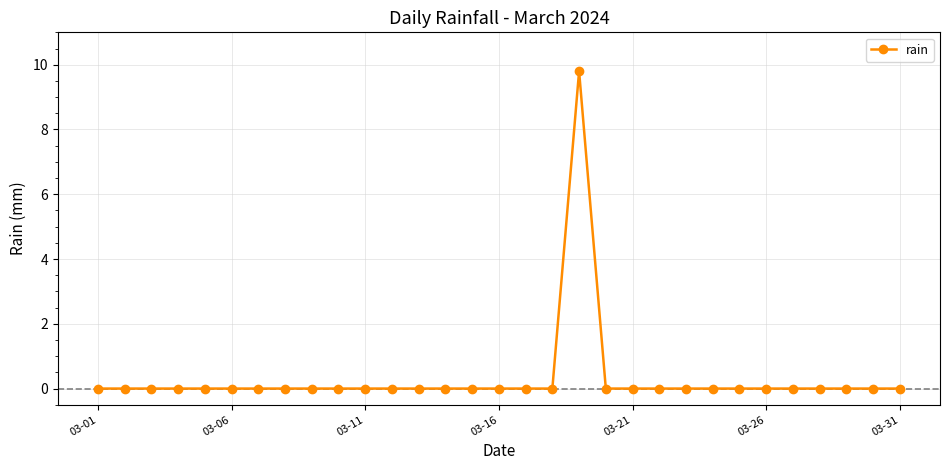

True or false: the data has more than 0 interior local peaks.

True